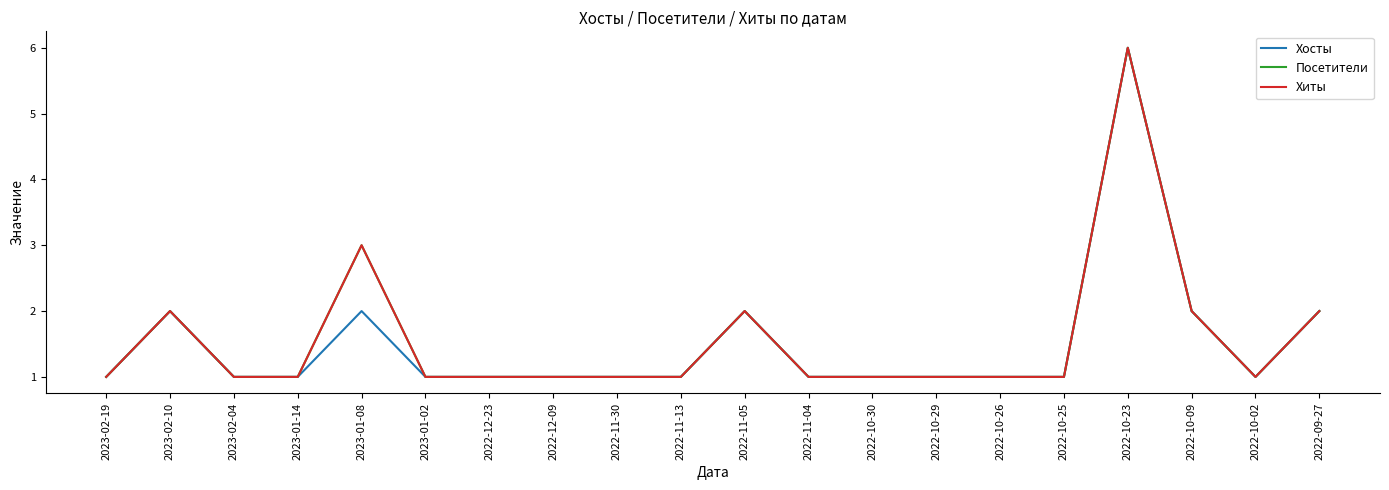

Between 2023-01-02 and 2023-02-04, which is larger?

2023-01-02